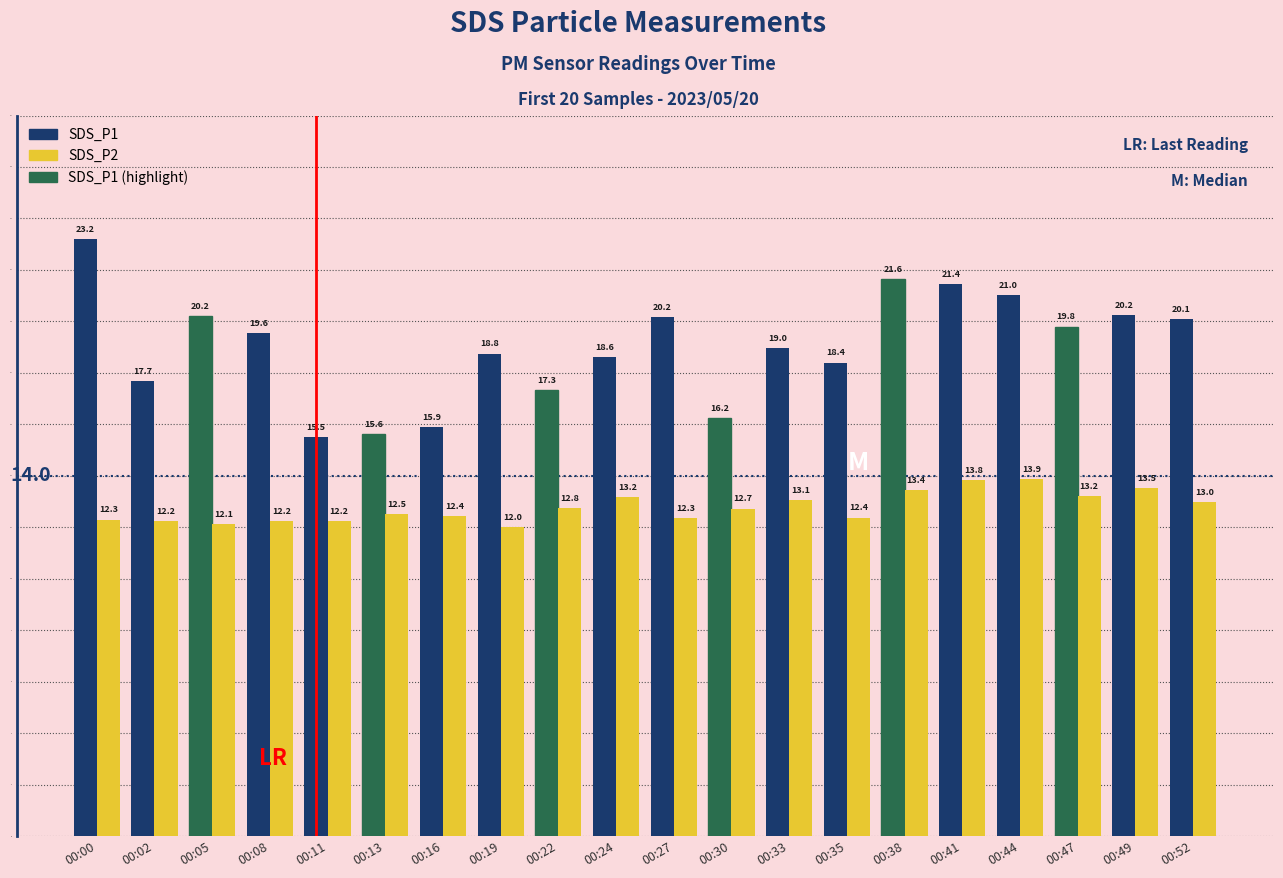

Between 00:33 and 00:35, which series saw the biggest shift?

SDS_P2